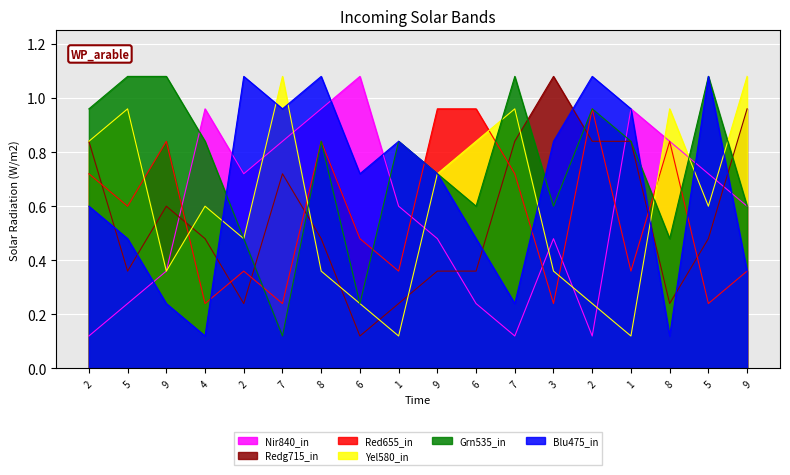

How many lines are shown in the chart?

6